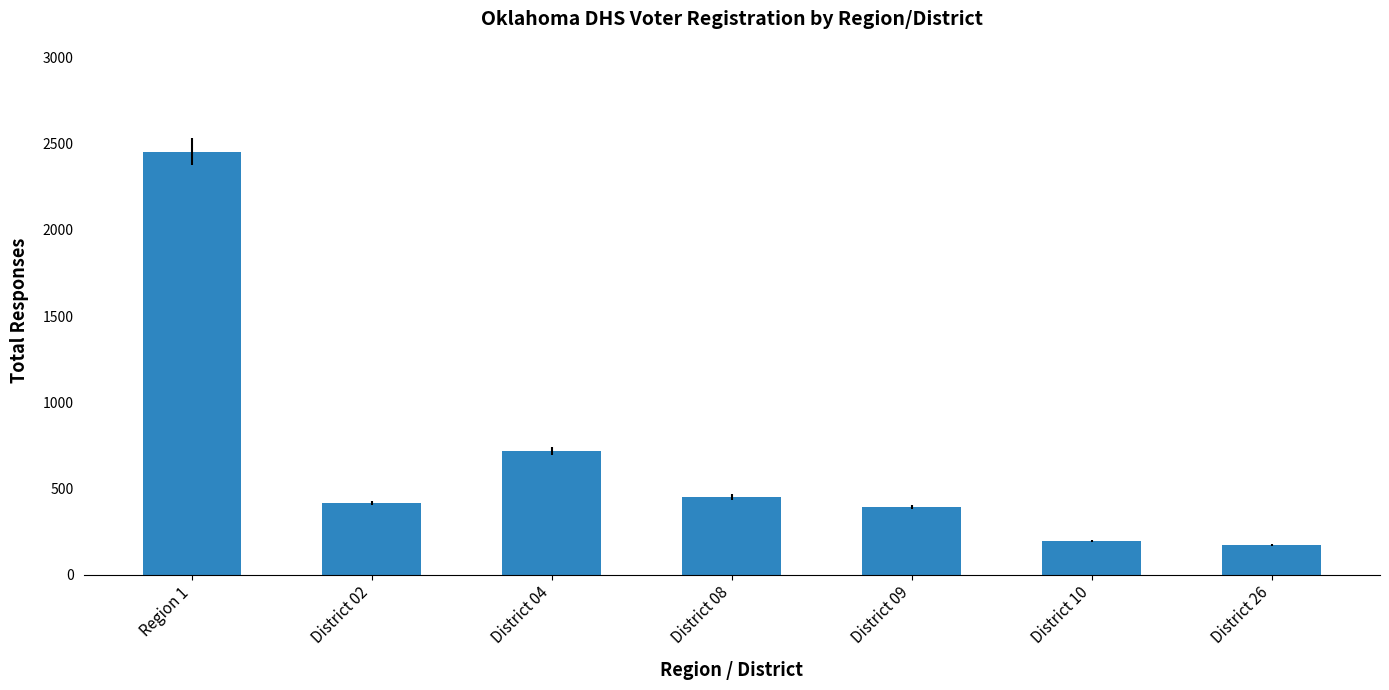

Reading right to left, what are all the values shown in this chart?

District 26=169	District 10=196	District 09=392	District 08=450	District 04=719	District 02=414	Region 1=2454